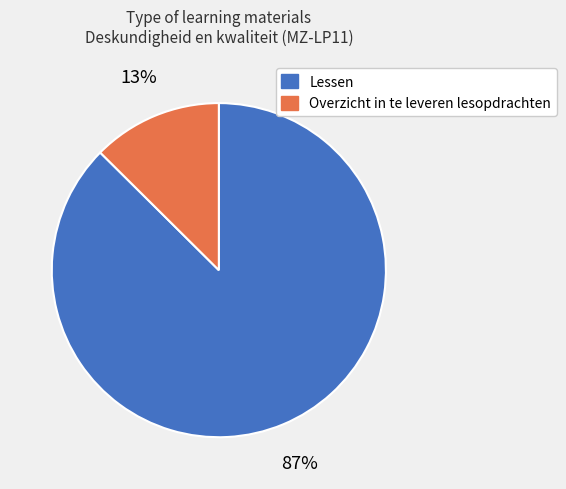

To the nearest percent, what is the average slice percentage?

50%